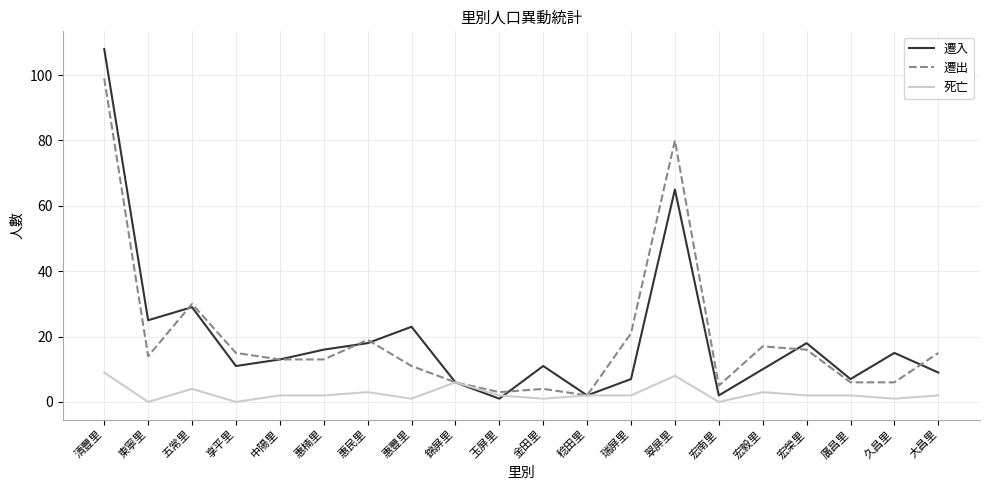

The value of 遷入 at 清豐里 is 31. True or false?

False